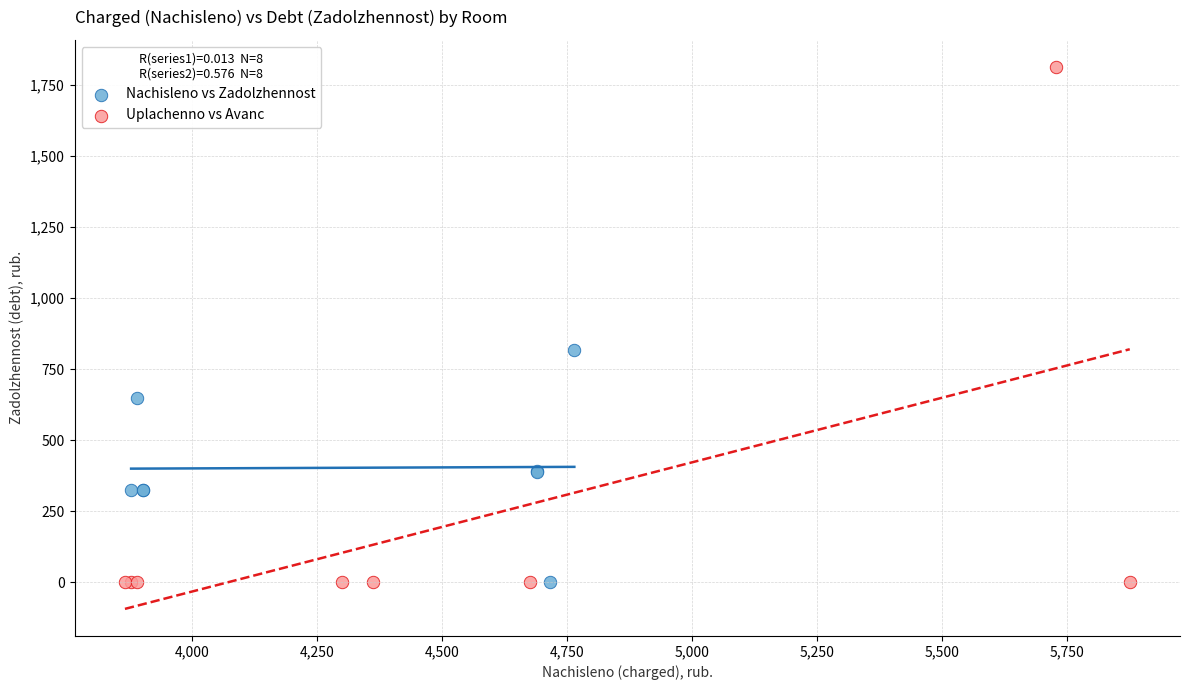

Which series reaches the maximum Y coordinate?

Uplachenno vs Avanс